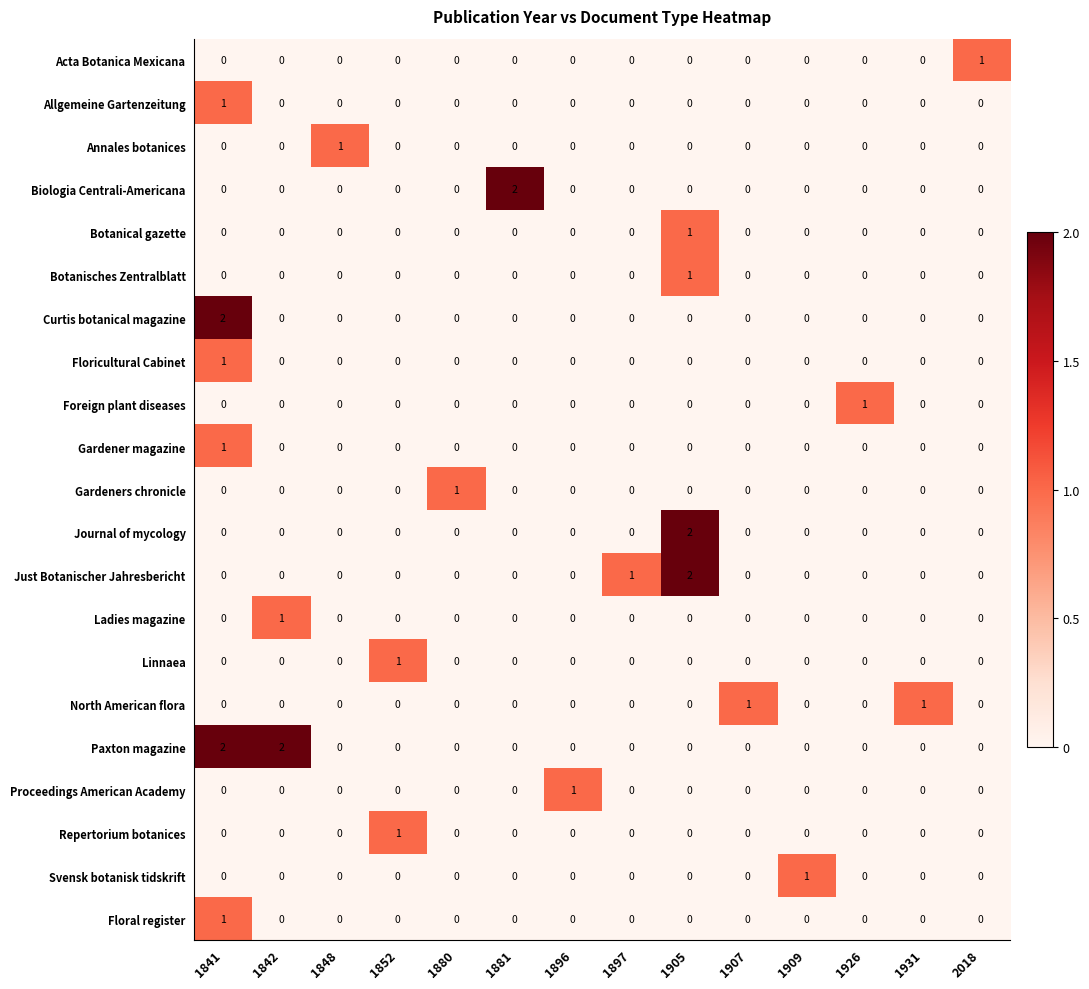

Count the number of data series in this chart.

21